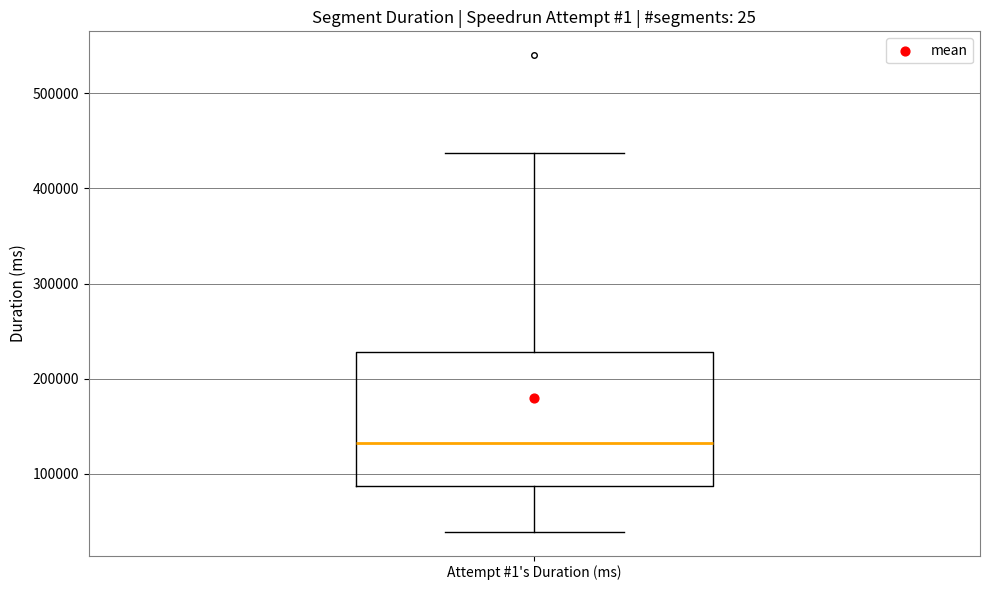

Read this box plot against the y-axis: the position of the median line, the range covered by the box, and the ends of both whiskers. The values are not printed on the chart, so give them approximately, as read against the axis.

median 130000, box 90000 to 230000, whiskers 40000 to 440000